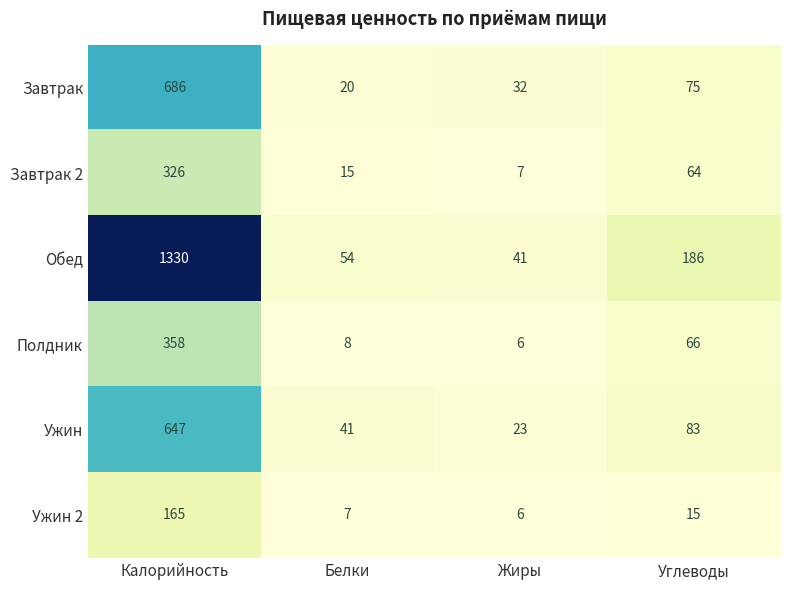

At which label does Завтрак first exceed 75?

Калорийность